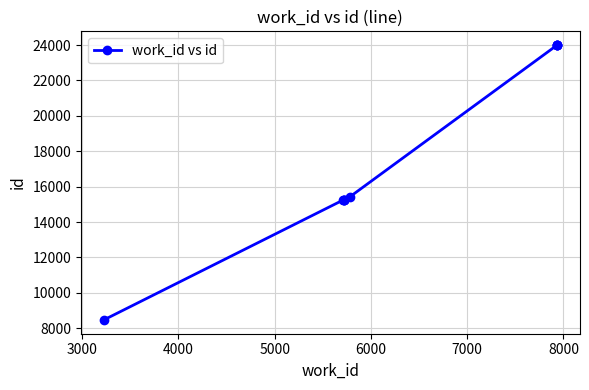

Reading right to left, extract all data points from this chart.

23998	23996	23995	23994	15428	15253	15251	15250	15237	8468